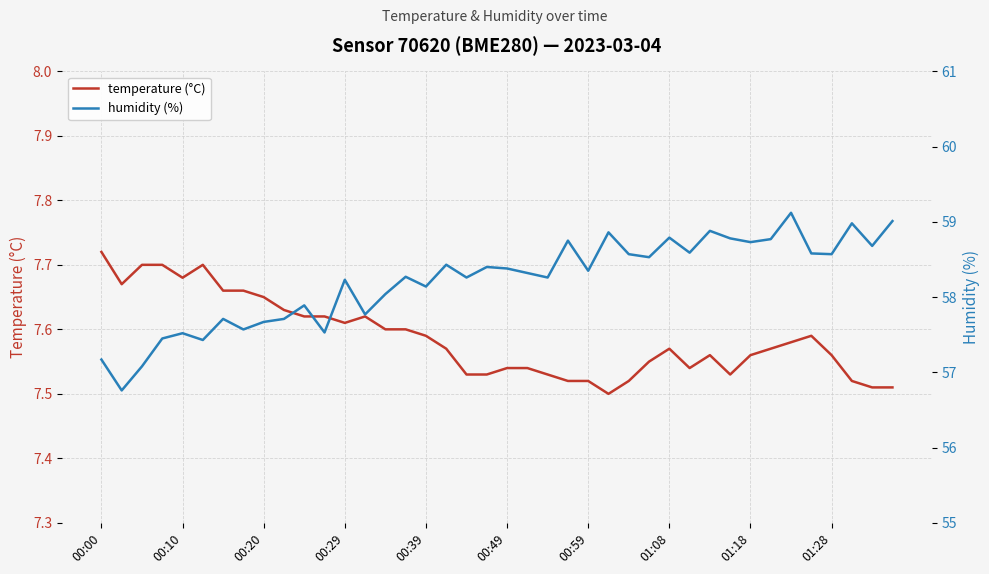

True or false: temperature (°C) and humidity (%) intersect in this chart.

False